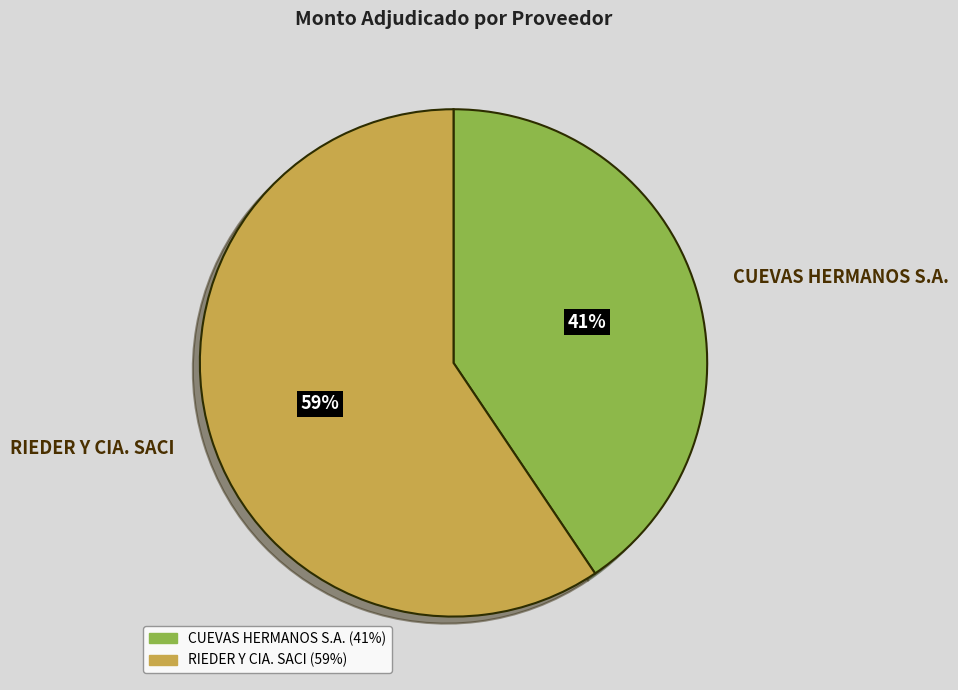

Count the number of slices in the pie.

2